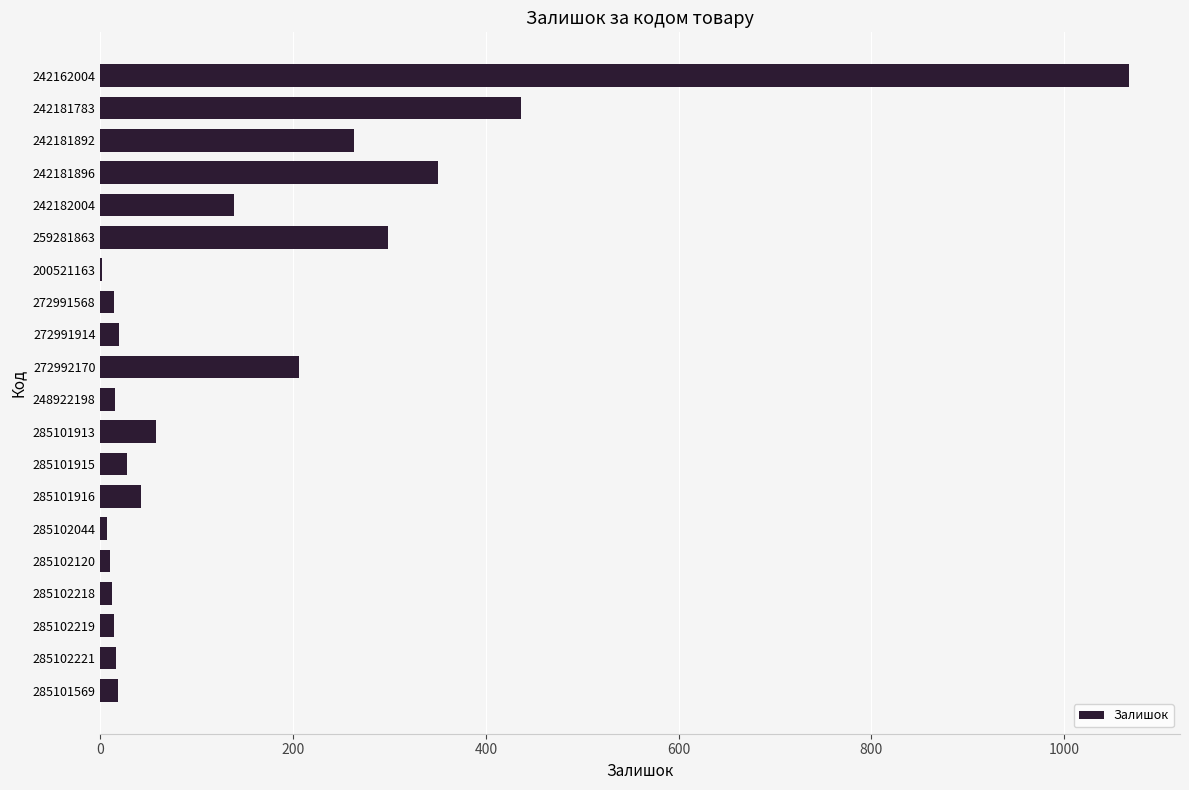

What is the sum of all values?

3014